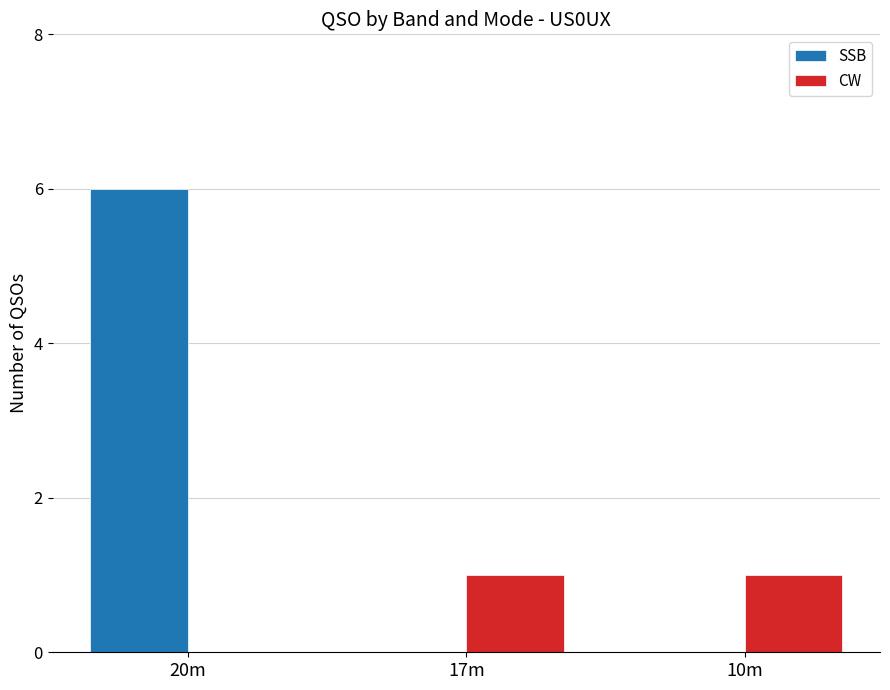

True or false: CW has a value of 1 at 17m.

True